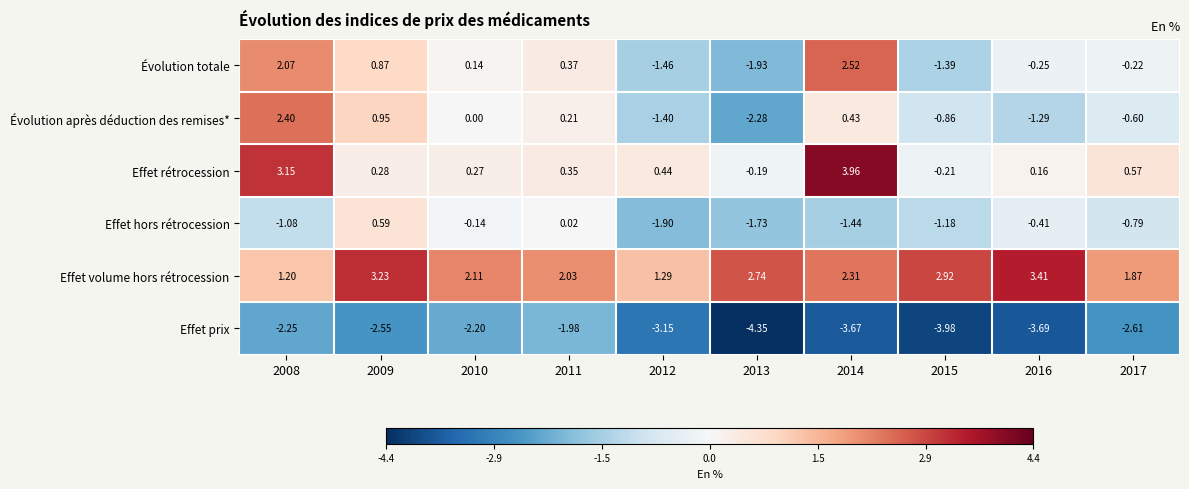

Rank the series by their maximum value, from lowest to highest.

Effet prix, Effet hors rétrocession, Évolution après déduction des remises*, Évolution totale, Effet volume hors rétrocession, Effet rétrocession